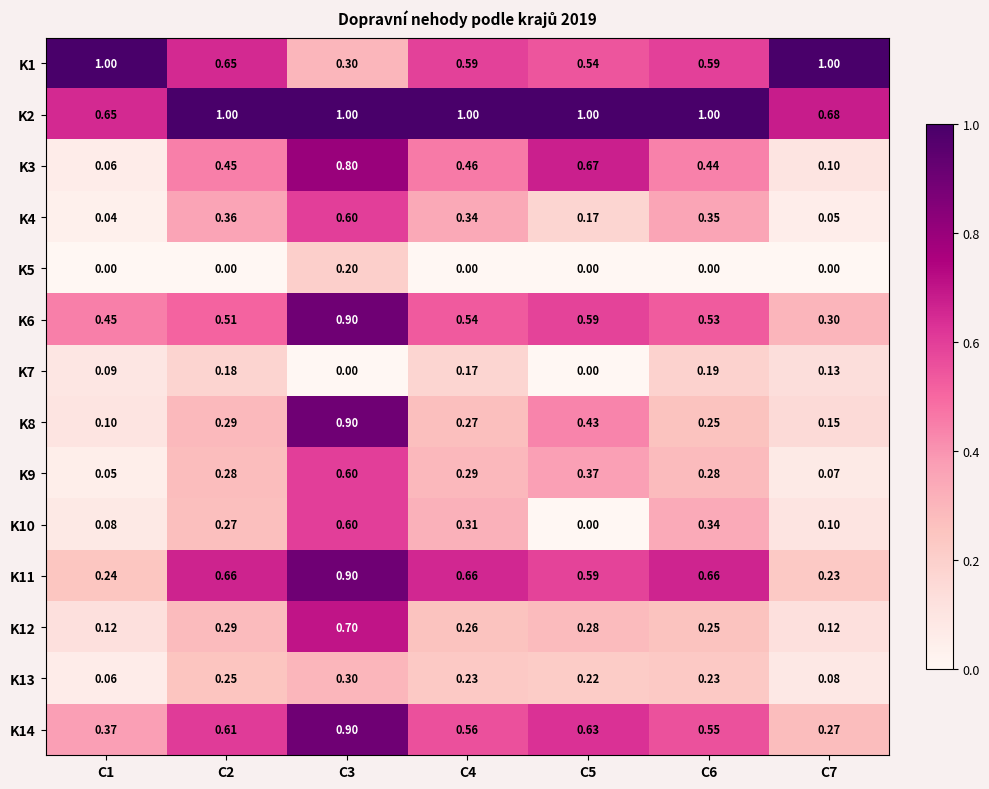

At which category is the sum across all series the highest?

C3